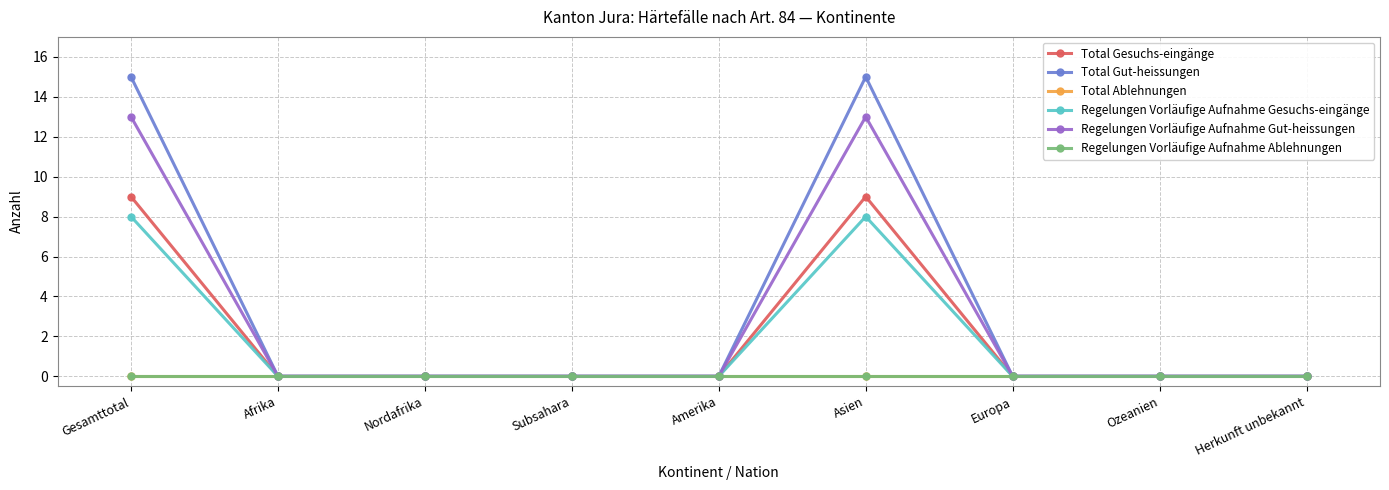

True or false: Total Gut-heissungen and Regelungen Vorläufige Aufnahme Gesuchs-eingänge cross at least once.

False